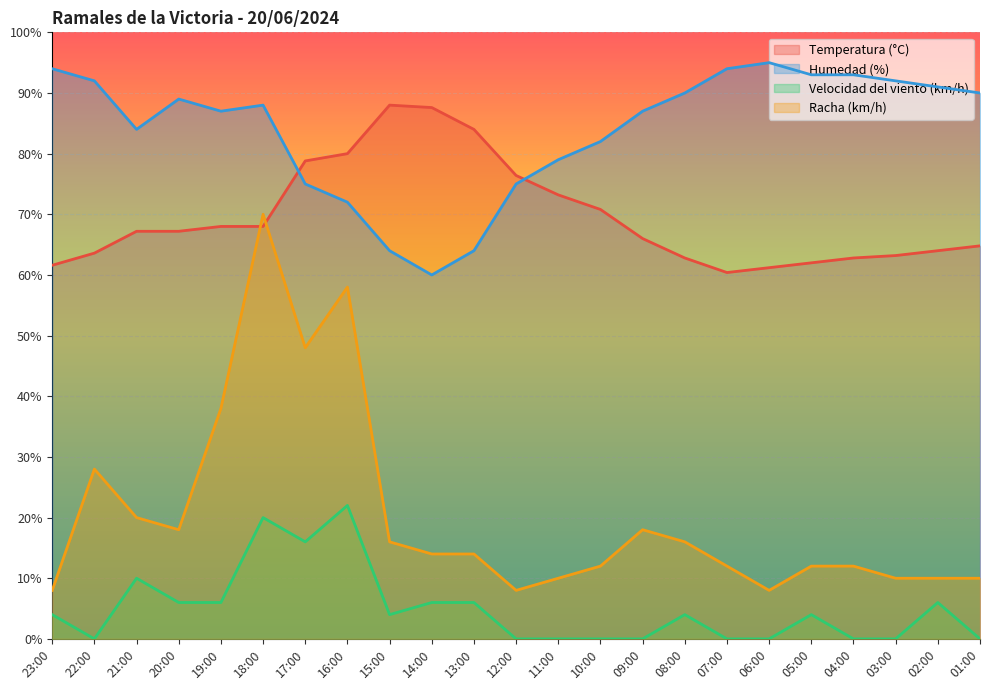

True or false: Temperatura (°C) has more than 0 points higher than both neighbors.

True